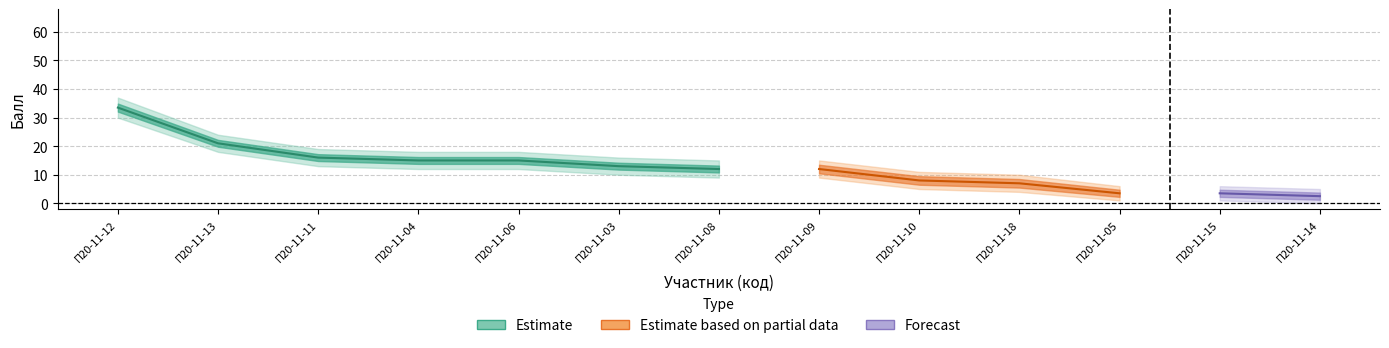

What is the difference between the maximum and minimum values in the Балл нижний series?

30